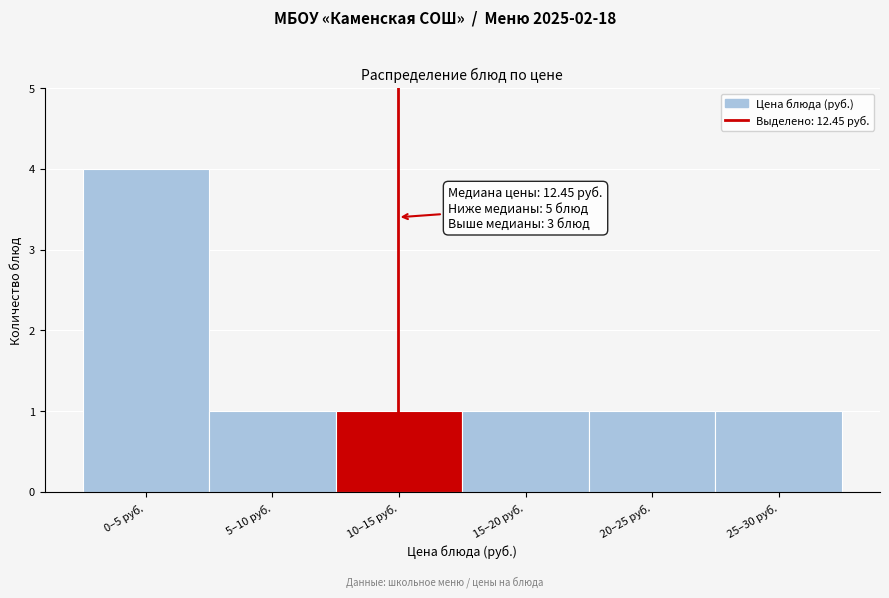

Reading left to right, what are all the values shown in this chart?

4	1	1	1	1	1